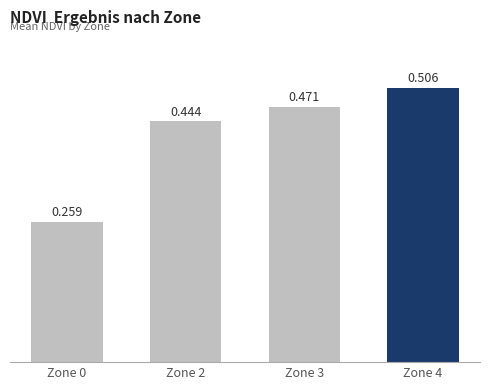

What is the difference between the maximum and second lowest values?

0.1